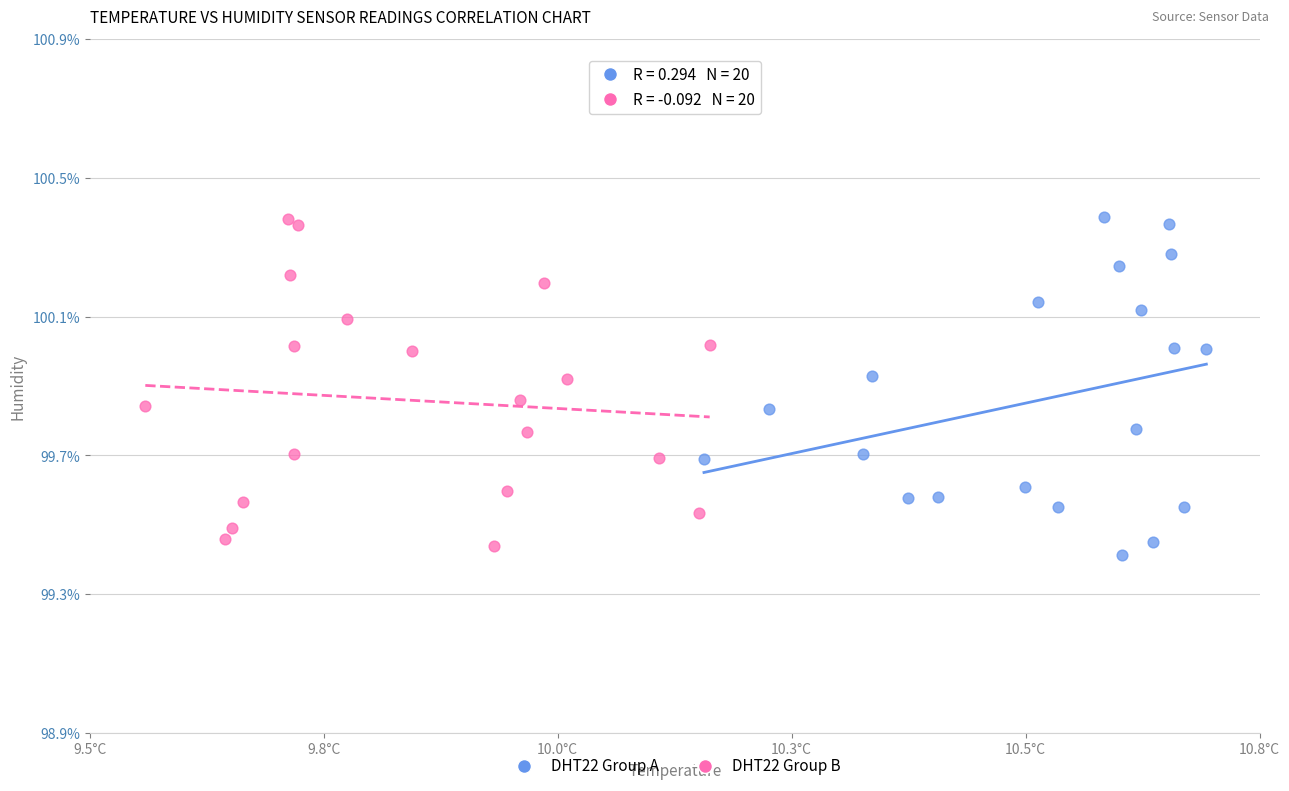

Which series reaches the minimum Y coordinate?

DHT22 Group A